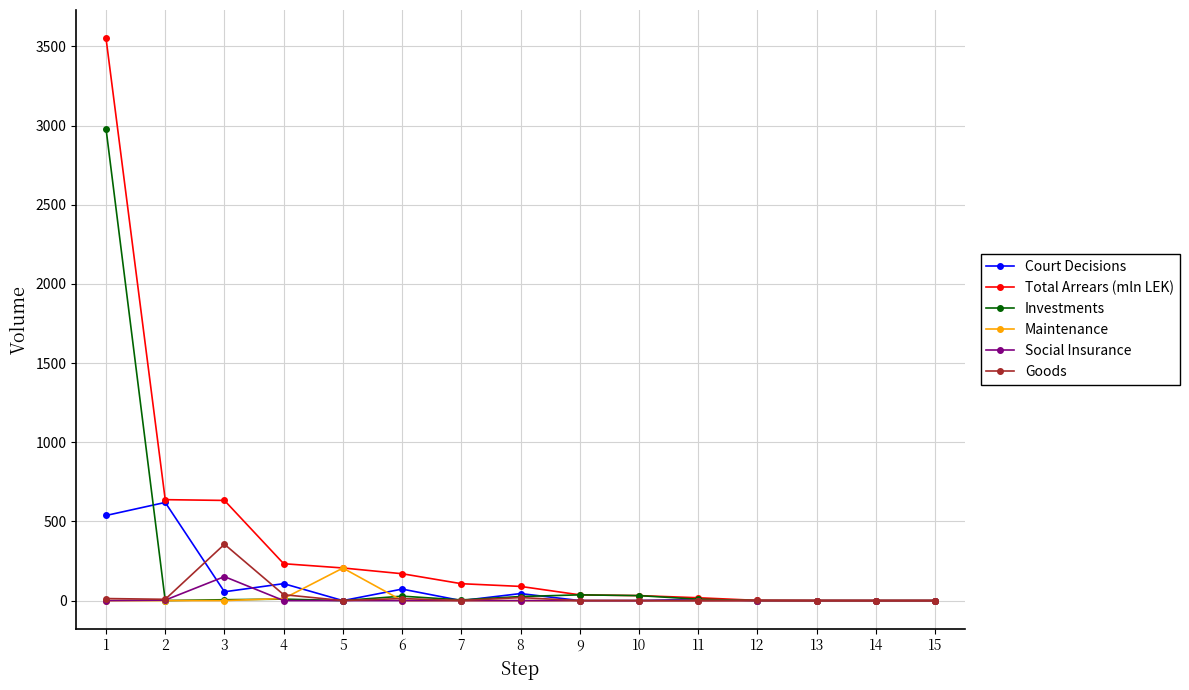

What is the value of the Total Arrears (mln LEK) point at the 3rd from the left?

632.6